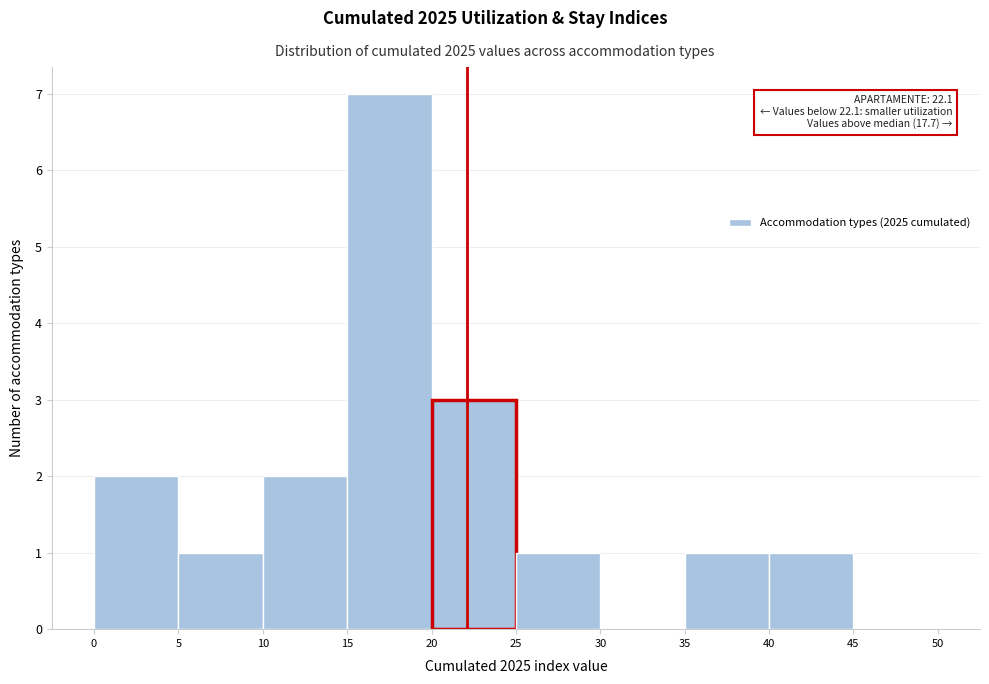

Over which range of the x-axis is the bar tallest?

15 to 20